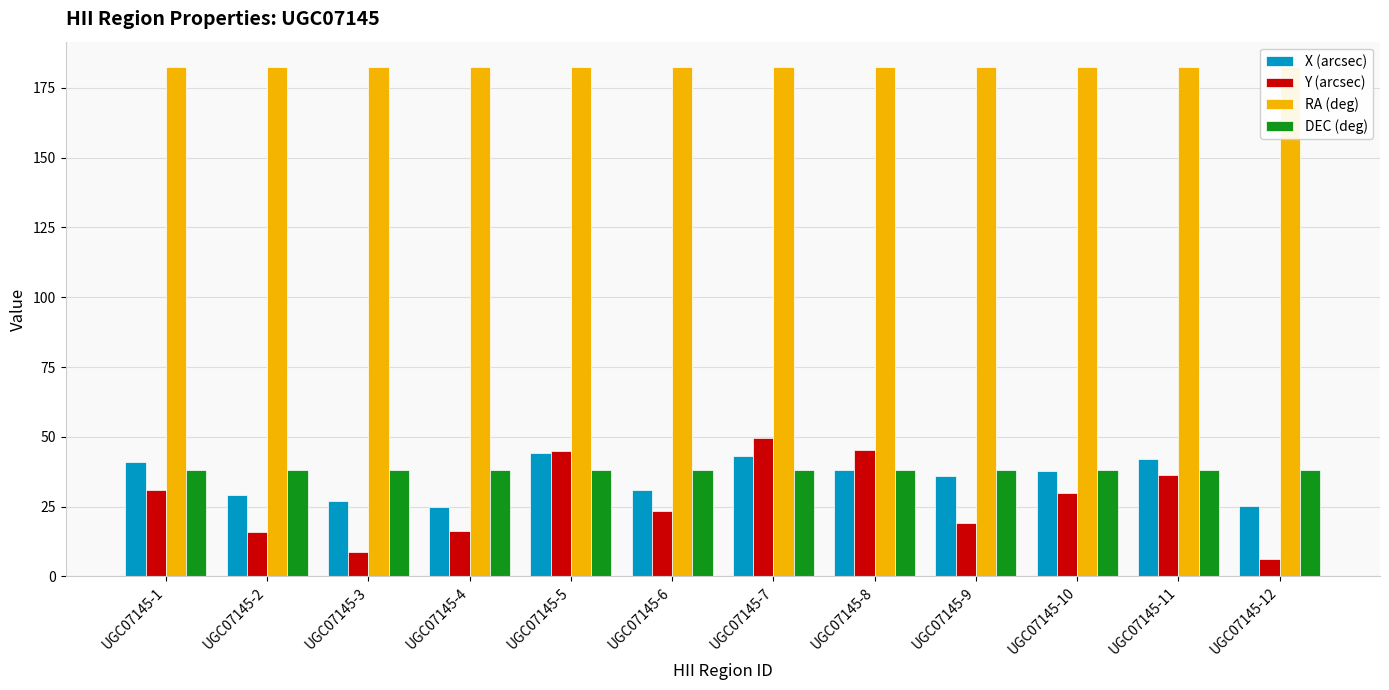

What are all the series names shown in the legend?

X (arcsec), Y (arcsec), RA (deg), DEC (deg)